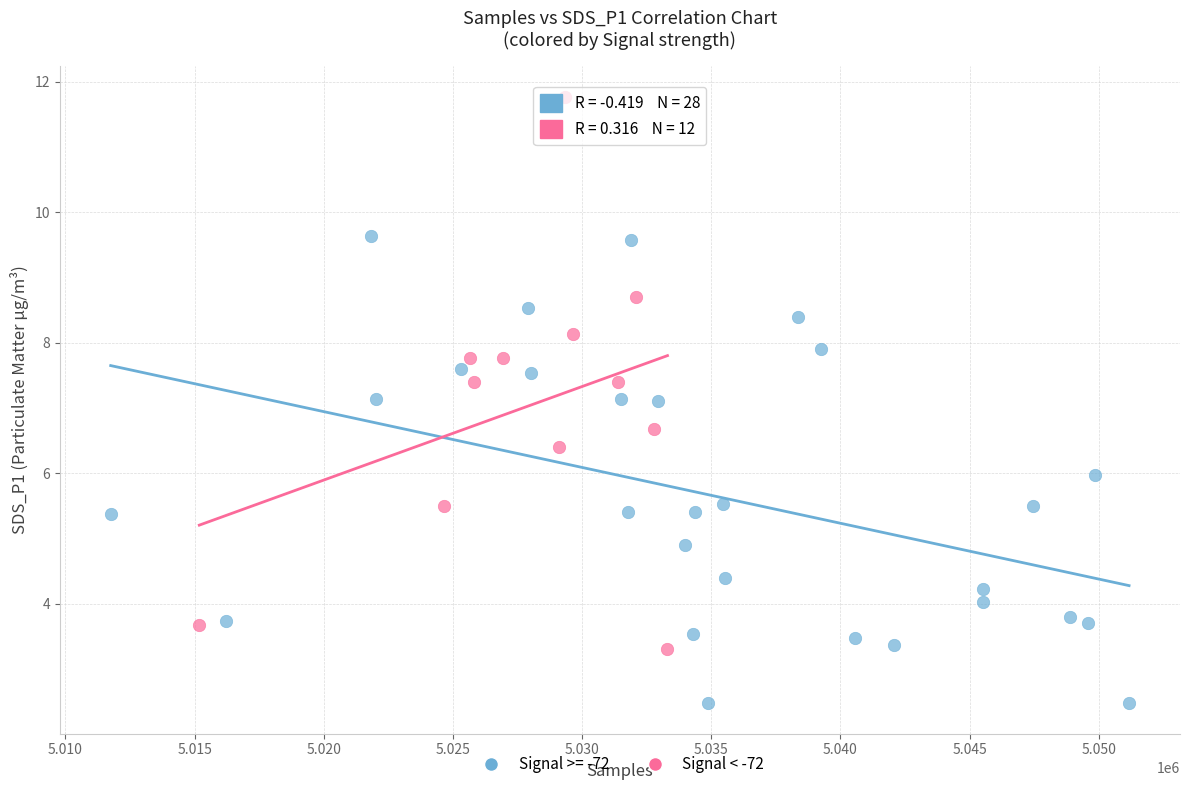

Which series has the widest spread of Y values?

Signal < -72